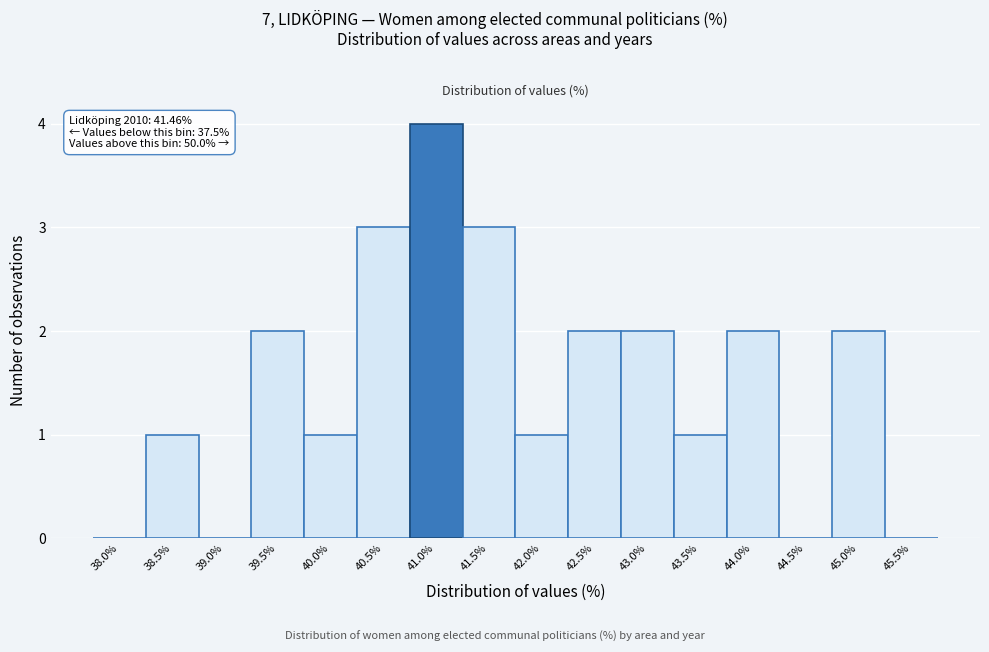

Reading left to right, extract all data points from this chart.

38.0%=0	38.5%=1	39.0%=0	39.5%=2	40.0%=1	40.5%=3	41.0%=4	41.5%=3	42.0%=1	42.5%=2	43.0%=2	43.5%=1	44.0%=2	44.5%=0	45.0%=2	45.5%=0